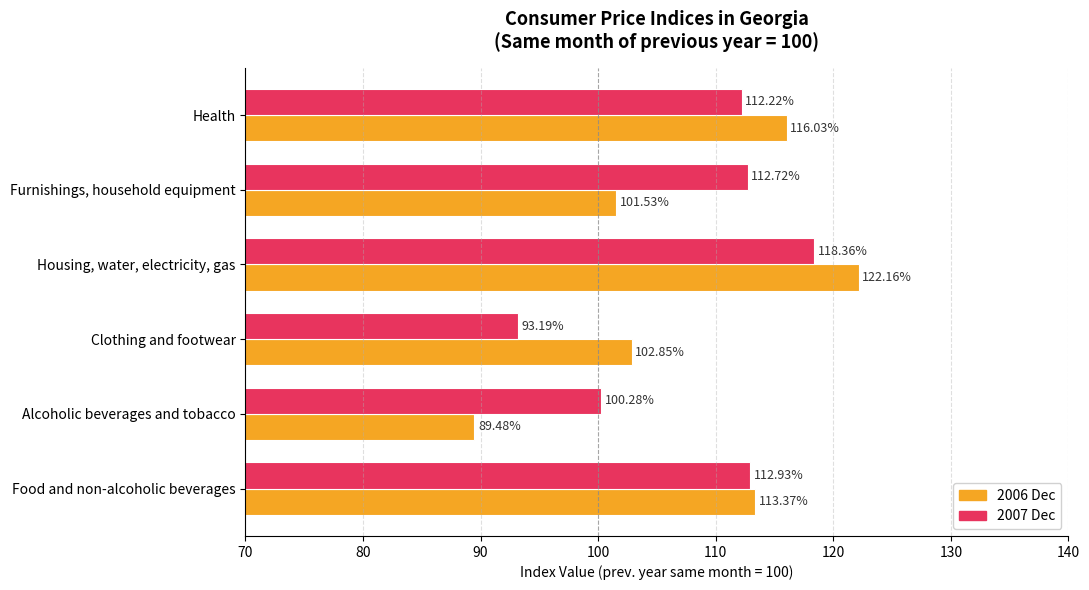

What are all the series names shown in the legend?

2006 Dec, 2007 Dec